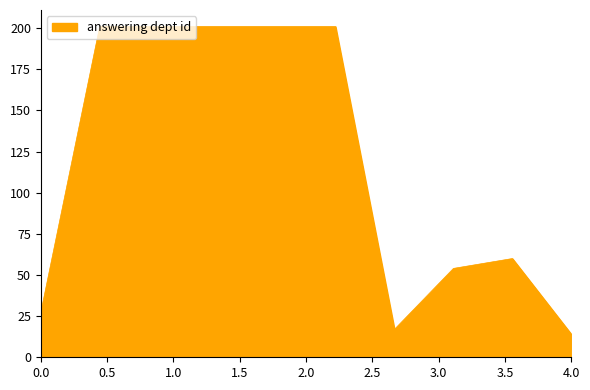

What is the difference between the maximum and minimum values?

187